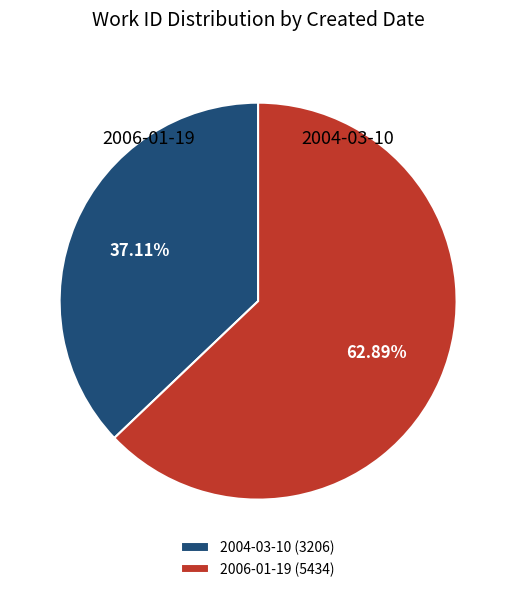

Does 2004-03-10 account for over 50% of the chart?

No